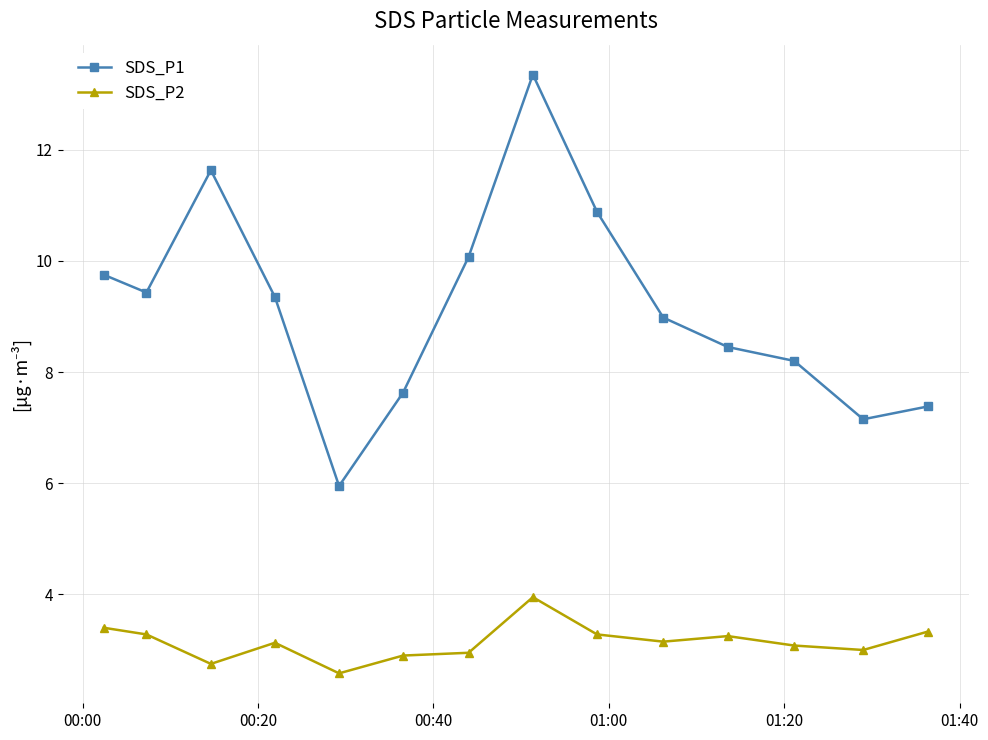

In SDS_P2, how many points are higher than both neighbors (excluding endpoints)?

3